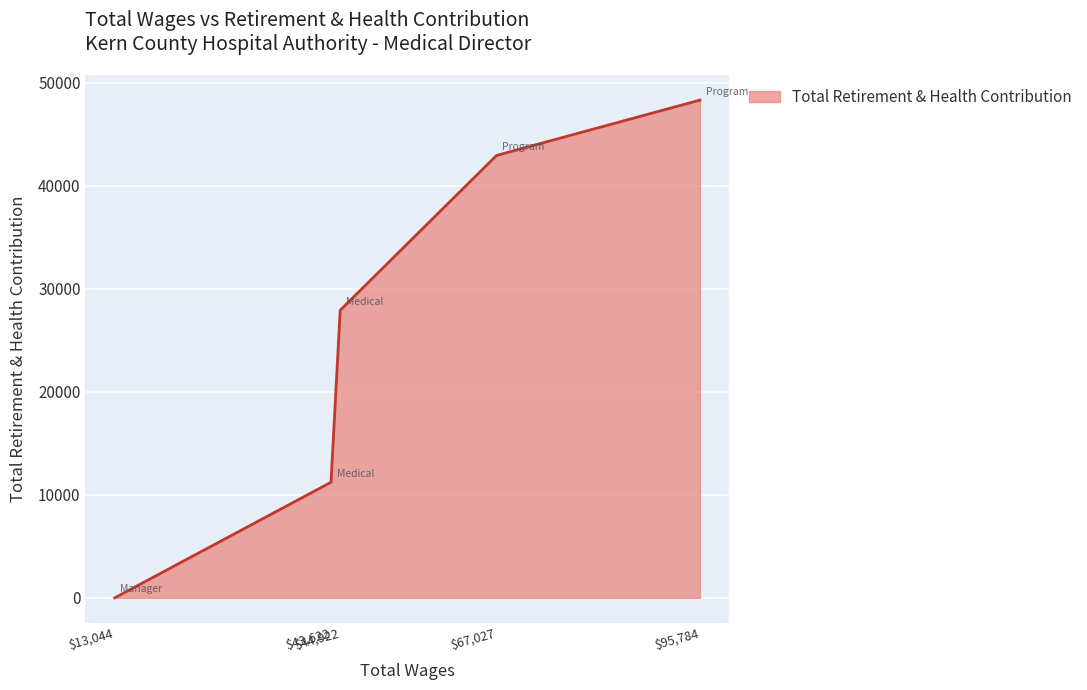

True or false: there are more than 2 points higher than both neighbors.

False